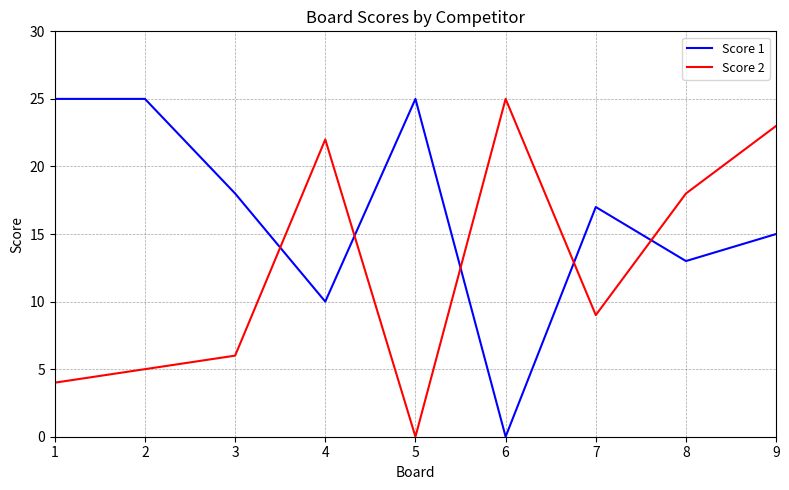

What are all the series names shown in the legend?

Score 1, Score 2